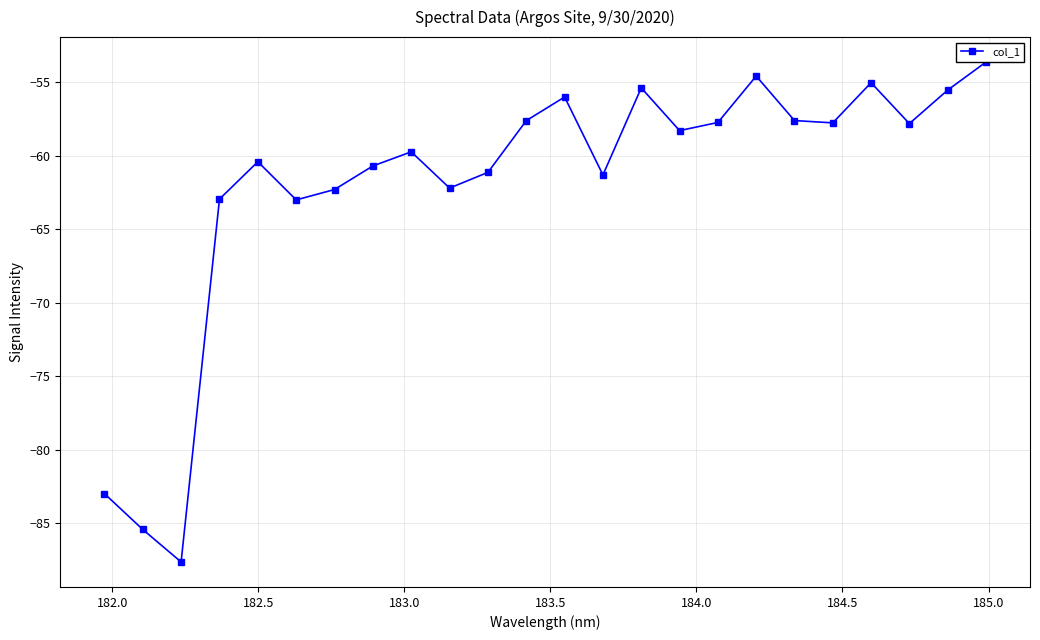

What is the sum of all values?

-1486.8